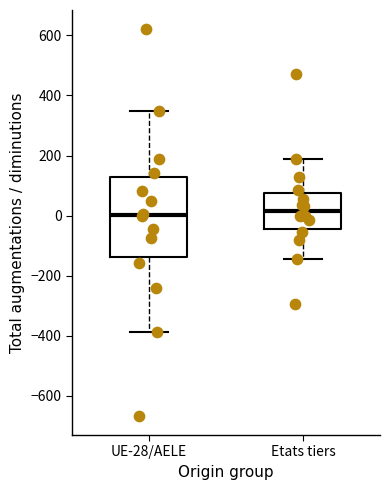

Reading left to right, read every box against the y-axis: the position of its median line, the range the box covers, and the ends of its whiskers. The values are not printed on the chart, so give them approximately, as read against the axis.

UE-28/AELE: median 0, box -140 to 120, whiskers -380 to 340
Etats tiers: median 20, box -40 to 80, whiskers -140 to 200